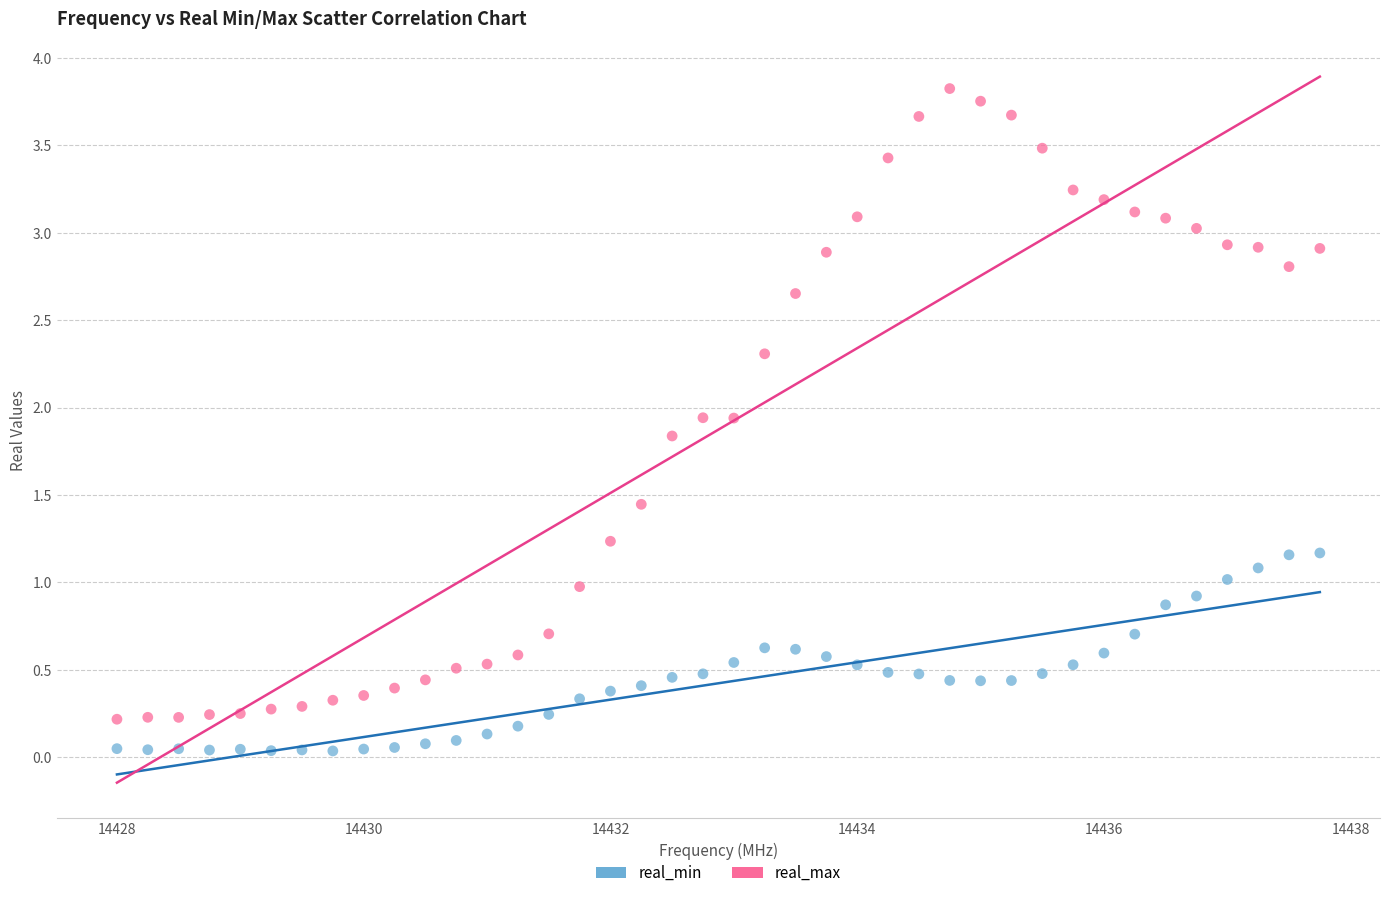

Across all data points, what is the range of X values (max minus min)?

9.8